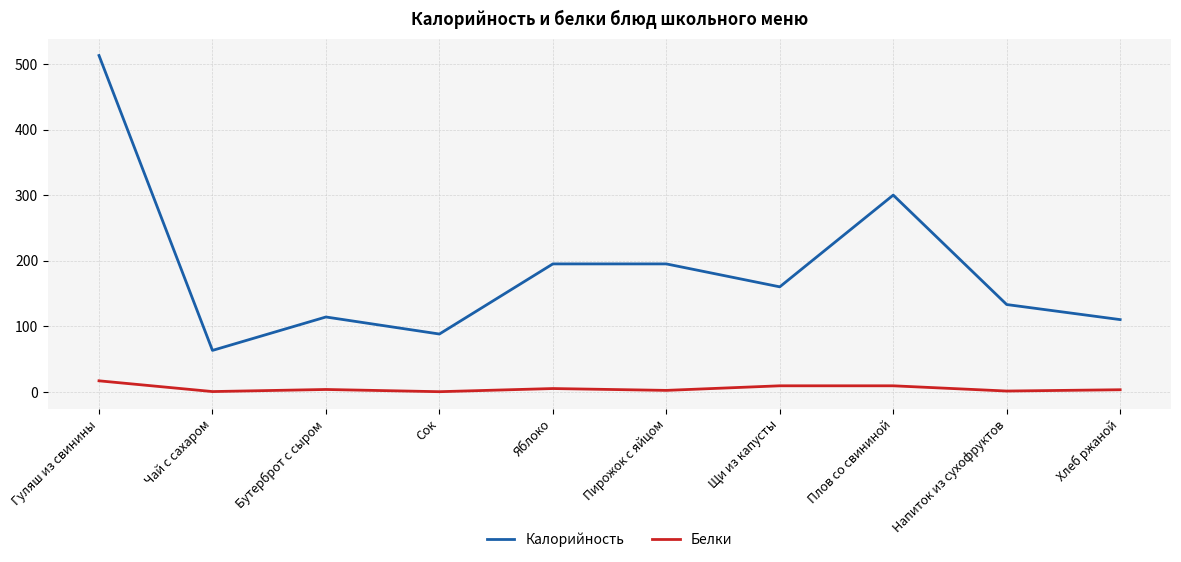

What are all the series names shown in the legend?

Калорийность, Белки